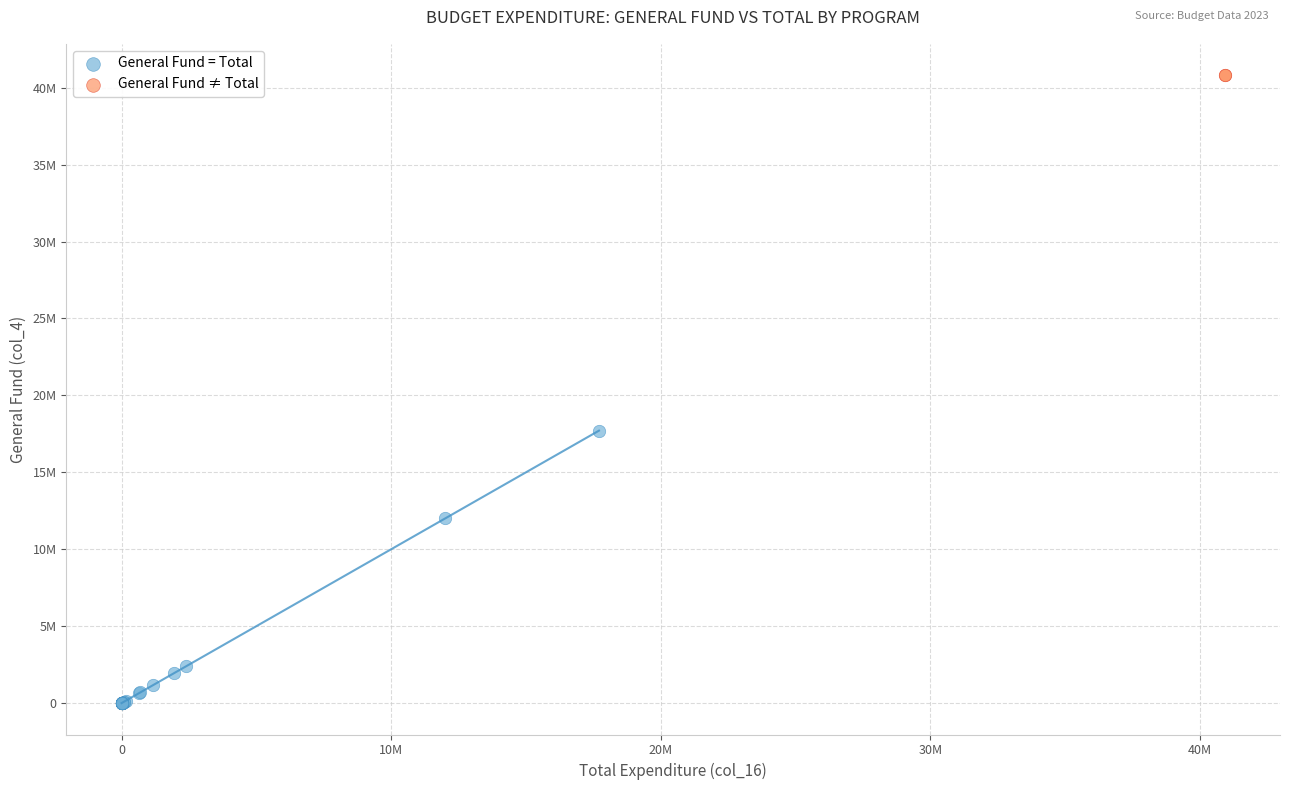

Which series reaches the maximum Y coordinate?

General Fund ≠ Total